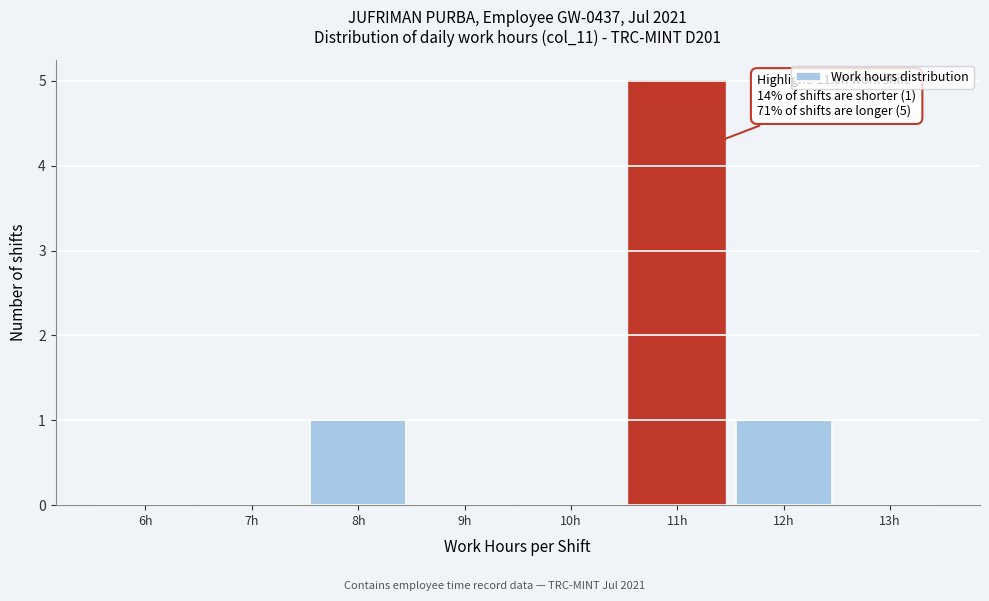

Reading left to right, what are all the values shown in this chart?

6h=0	7h=0	8h=1	9h=0	10h=0	11h=5	12h=1	13h=0